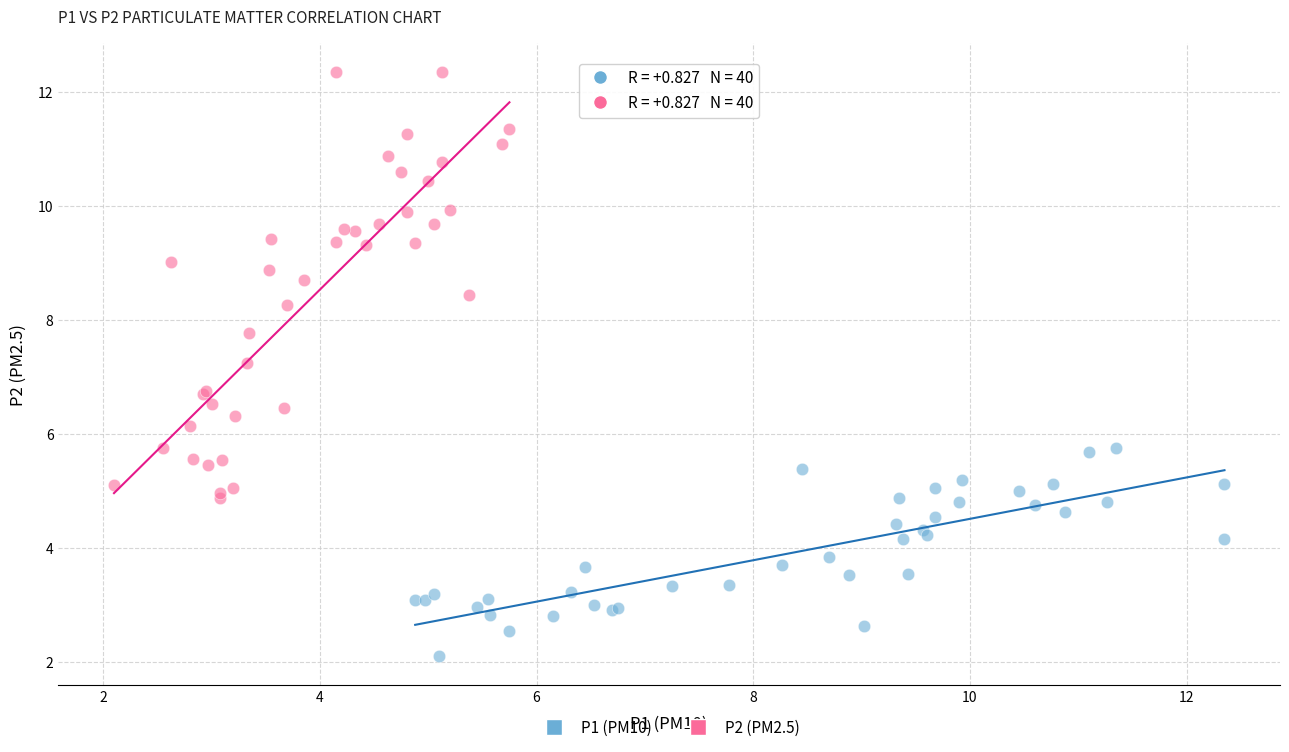

Which series contains the lowest Y value?

P1 (PM10)